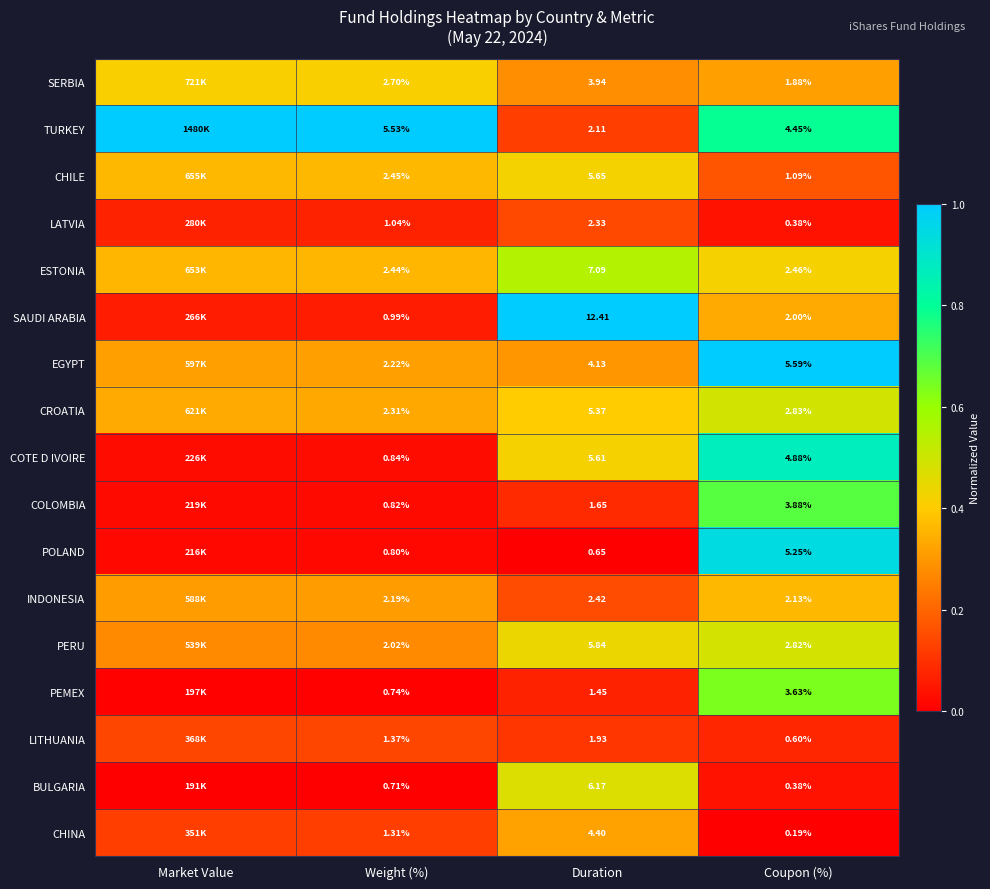

At Weight (%), list the series in order from largest to smallest.

TURKEY, SERBIA, CHILE, ESTONIA, CROATIA, EGYPT, INDONESIA, PERU, LITHUANIA, CHINA, LATVIA, SAUDI ARABIA, COTE D IVOIRE, COLOMBIA, POLAND, PEMEX, BULGARIA